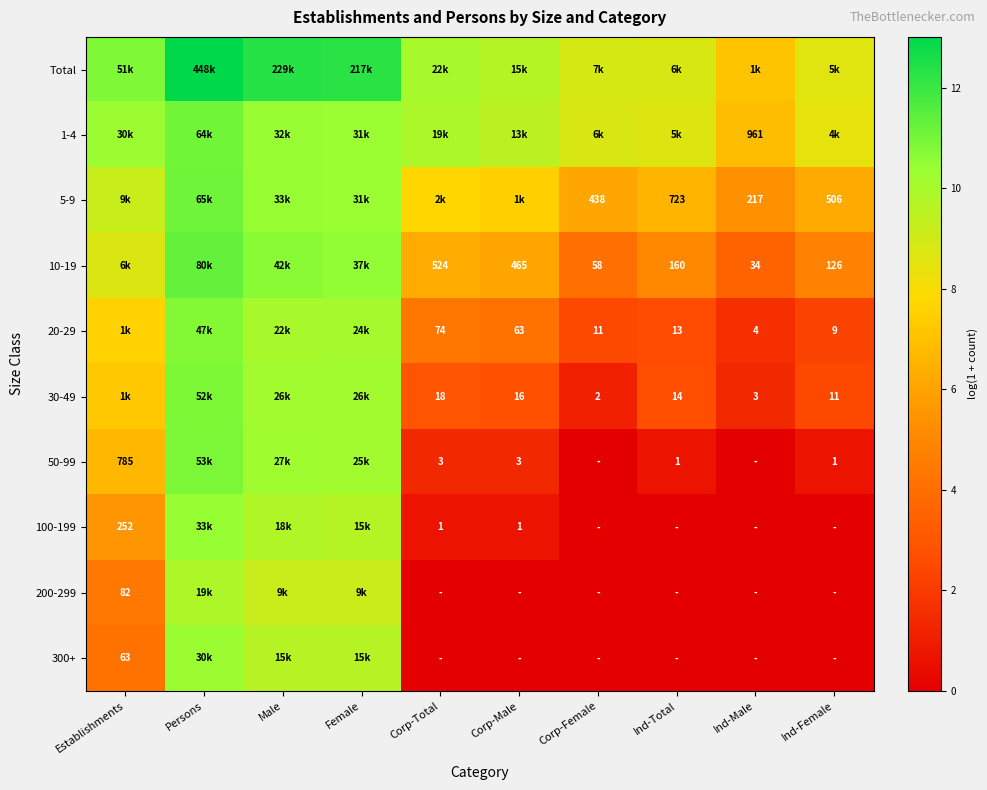

Is it true that 100-199 equals 0.0 at Ind-Female?

True